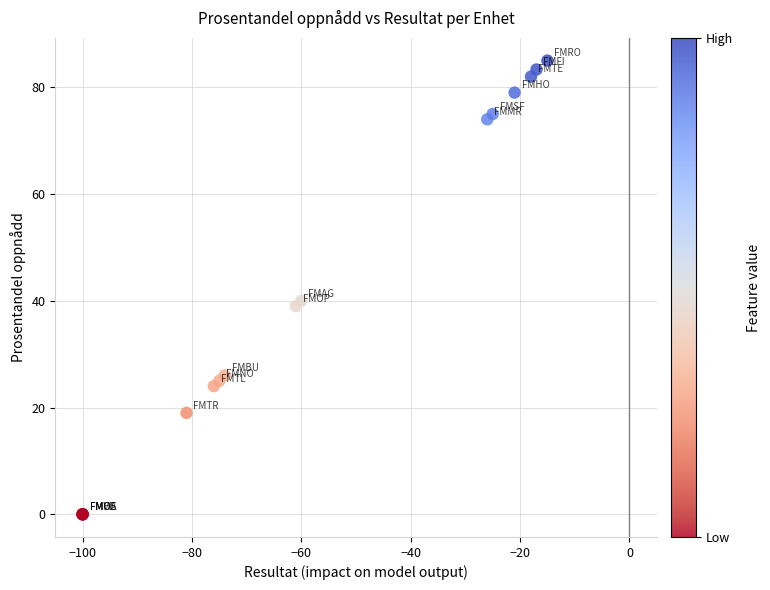

What Y value in the scatter plot is closest to 42?

40.0